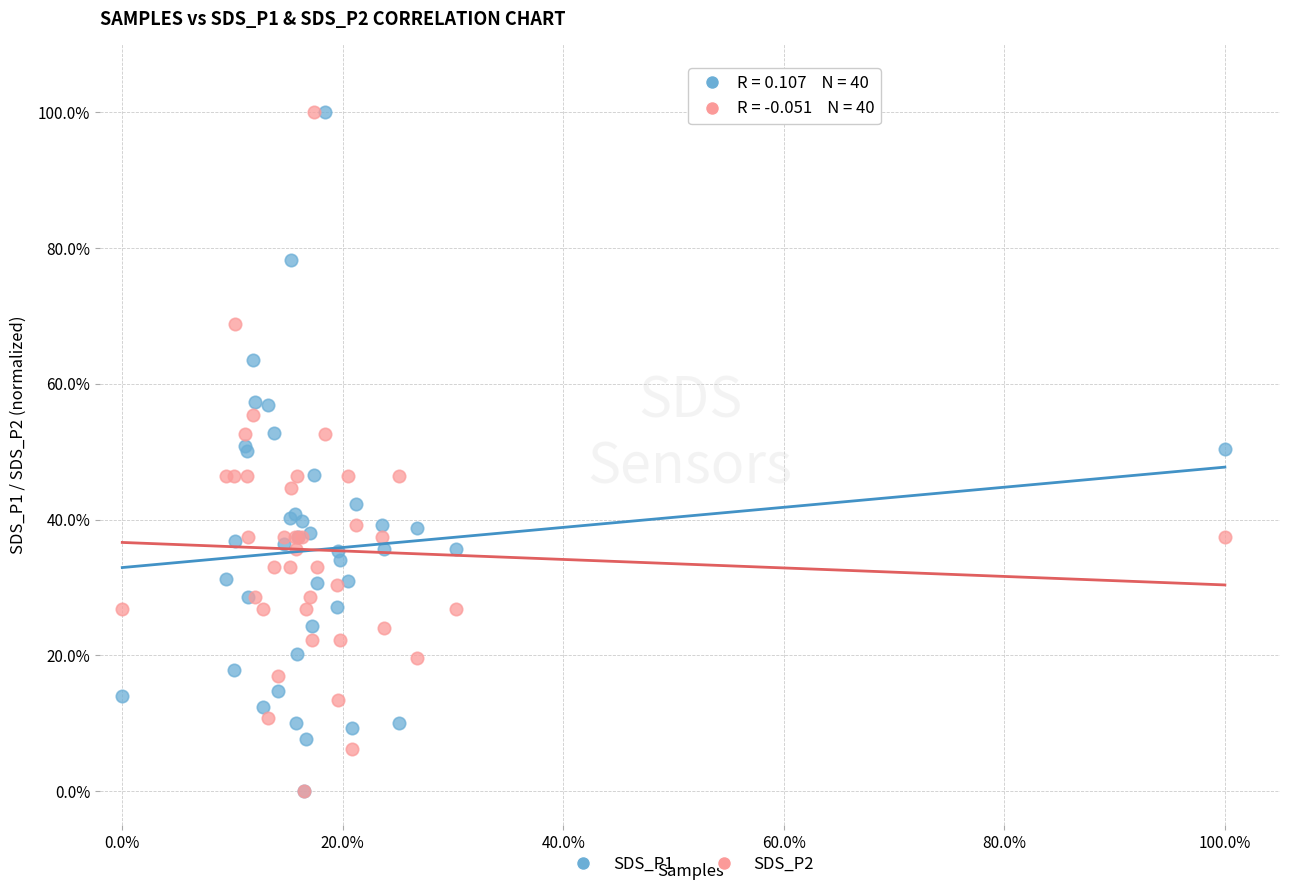

What are all the series names shown in the legend?

SDS_P1, SDS_P2